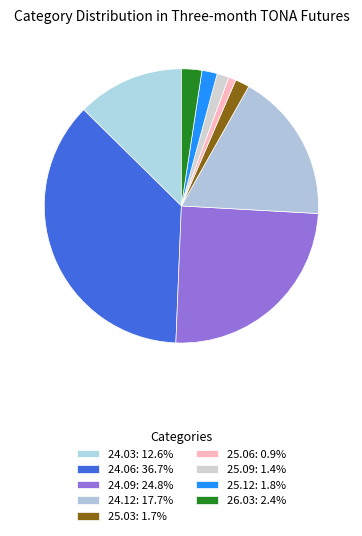

How many slices are in this pie chart?

9